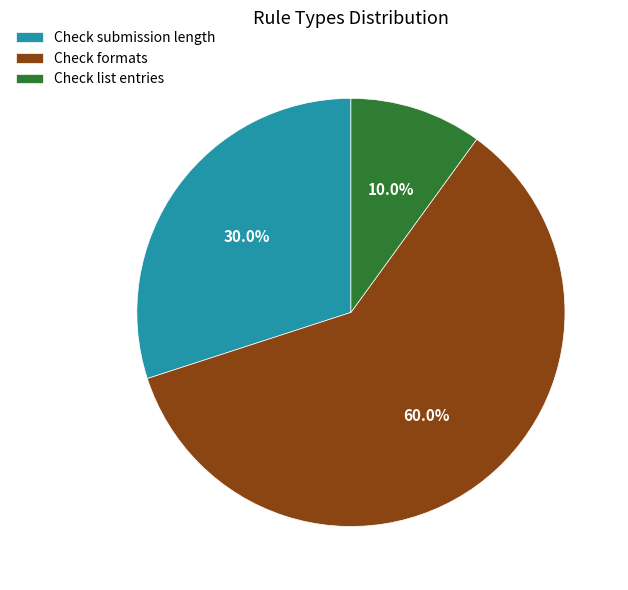

Rank the categories by value from highest to lowest.

Check formats, Check submission length, Check list entries